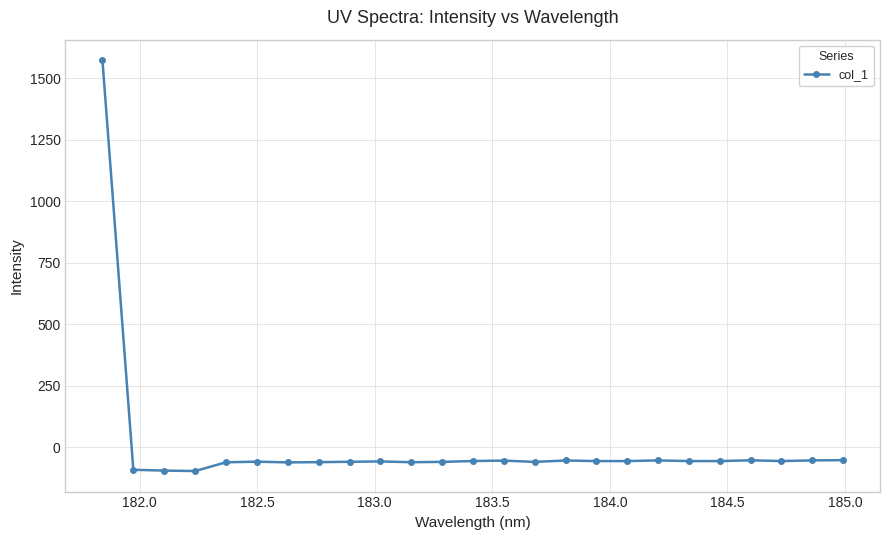

True or false: the data has more than 0 interior local peaks.

True